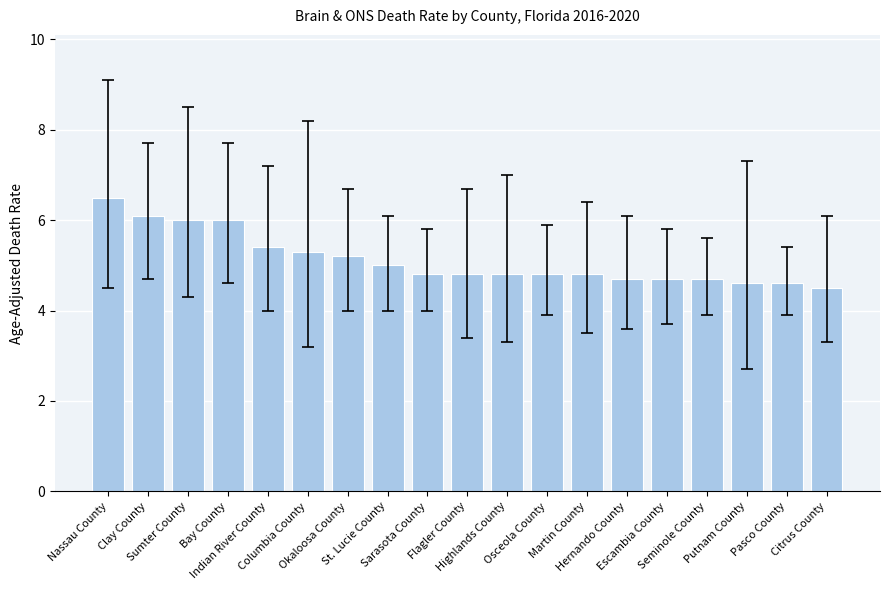

What is the sum of all values?

97.3